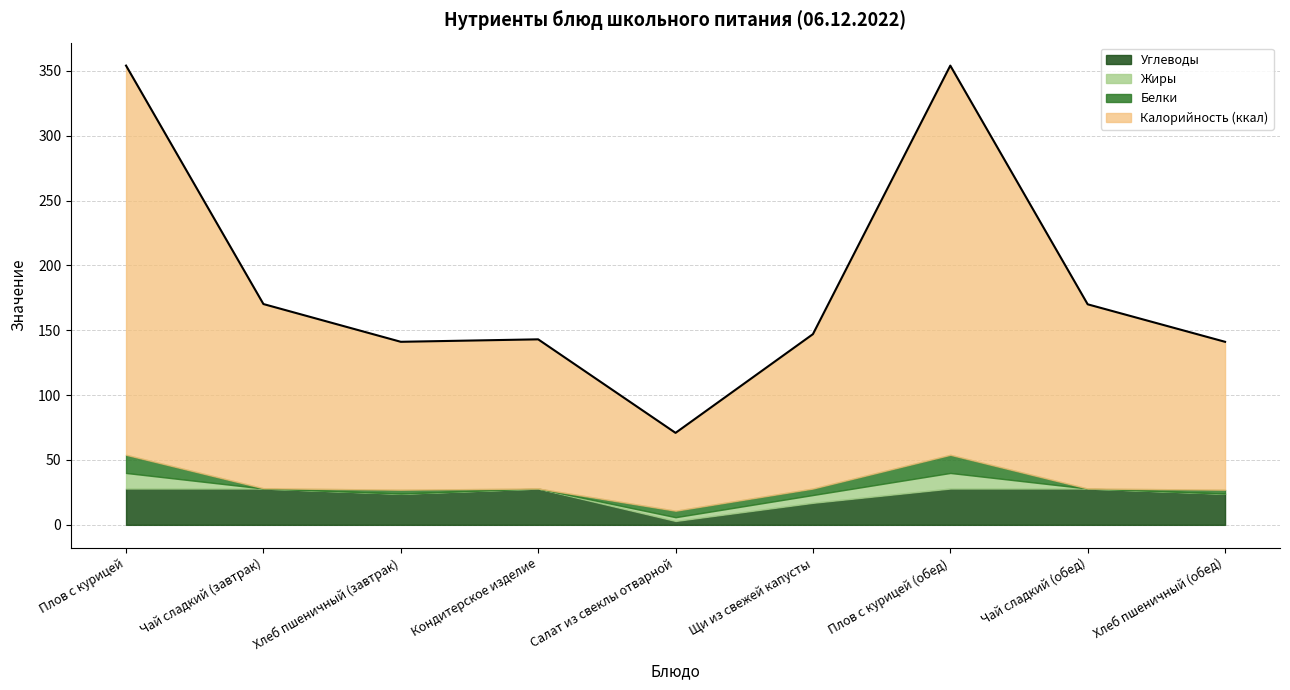

What is the difference between the Белки values at Хлеб пшеничный (обед) and Чай сладкий (завтрак)?

2.8